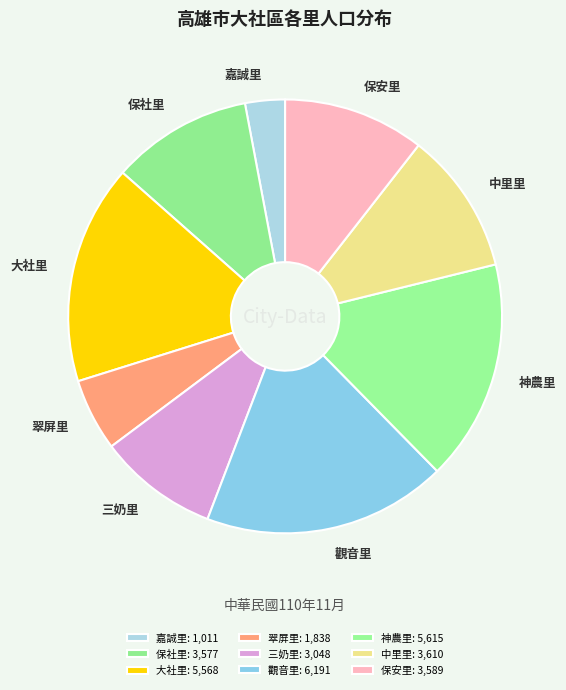

Is 翠屏里 the majority of the pie?

No